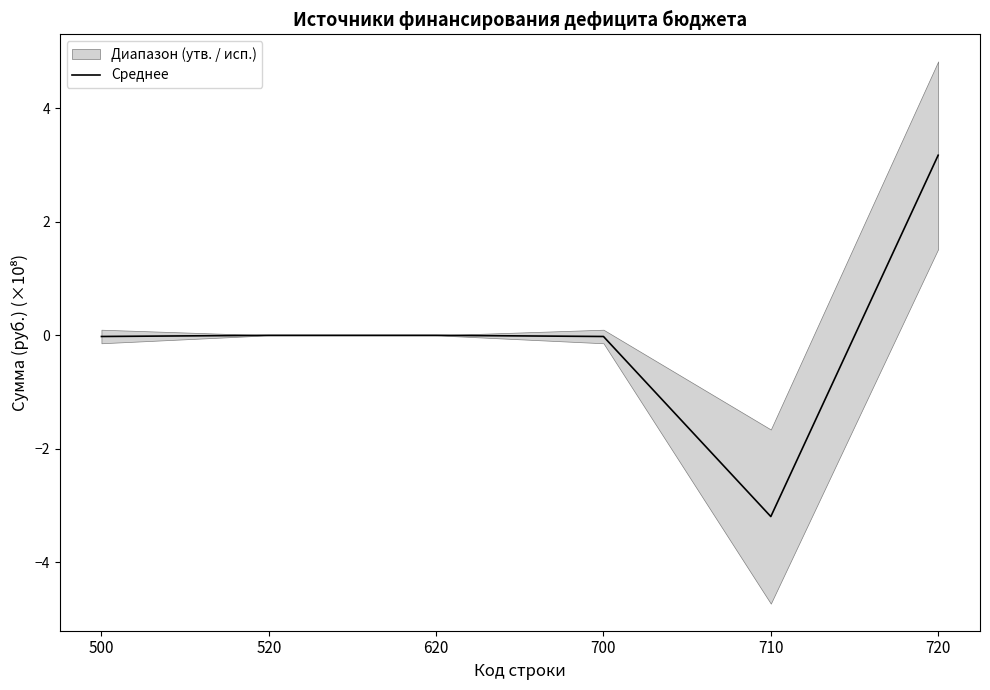

True or false: the data shows 3.5 at 620.

False